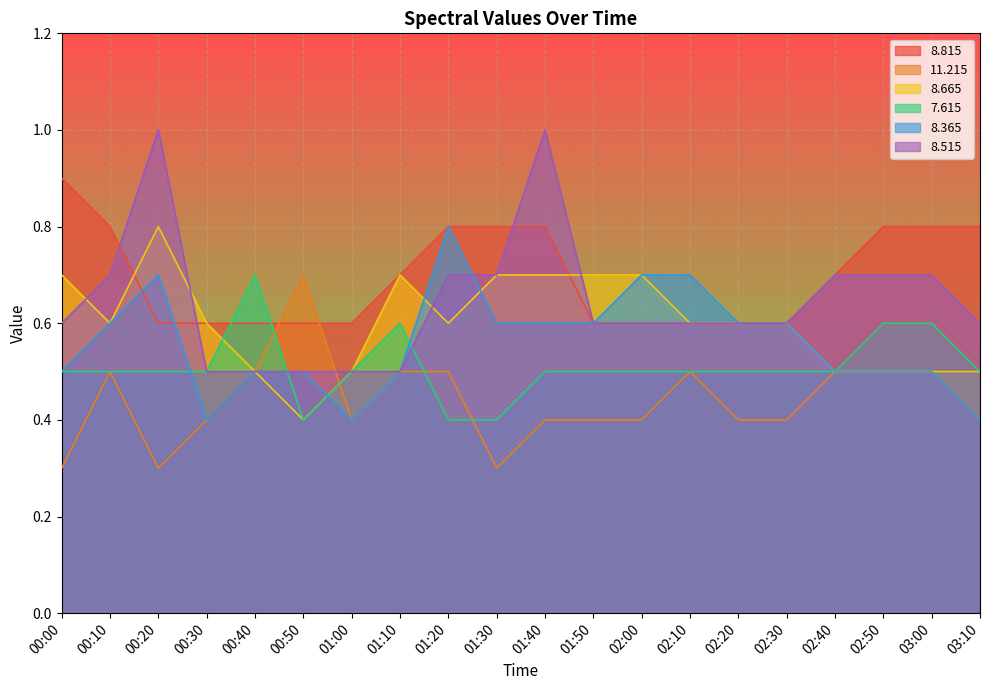

What is the maximum value shown in the chart?

1.0